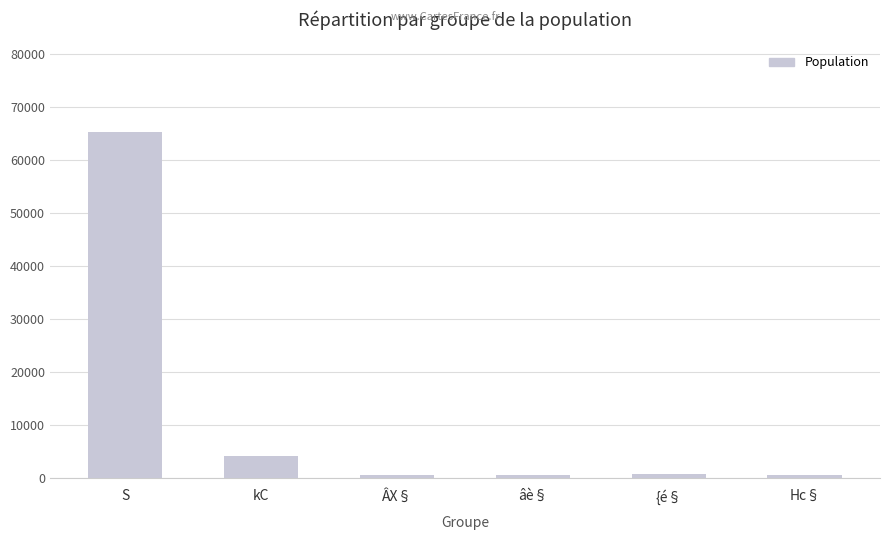

At which label is the value closest to 32921?

kC